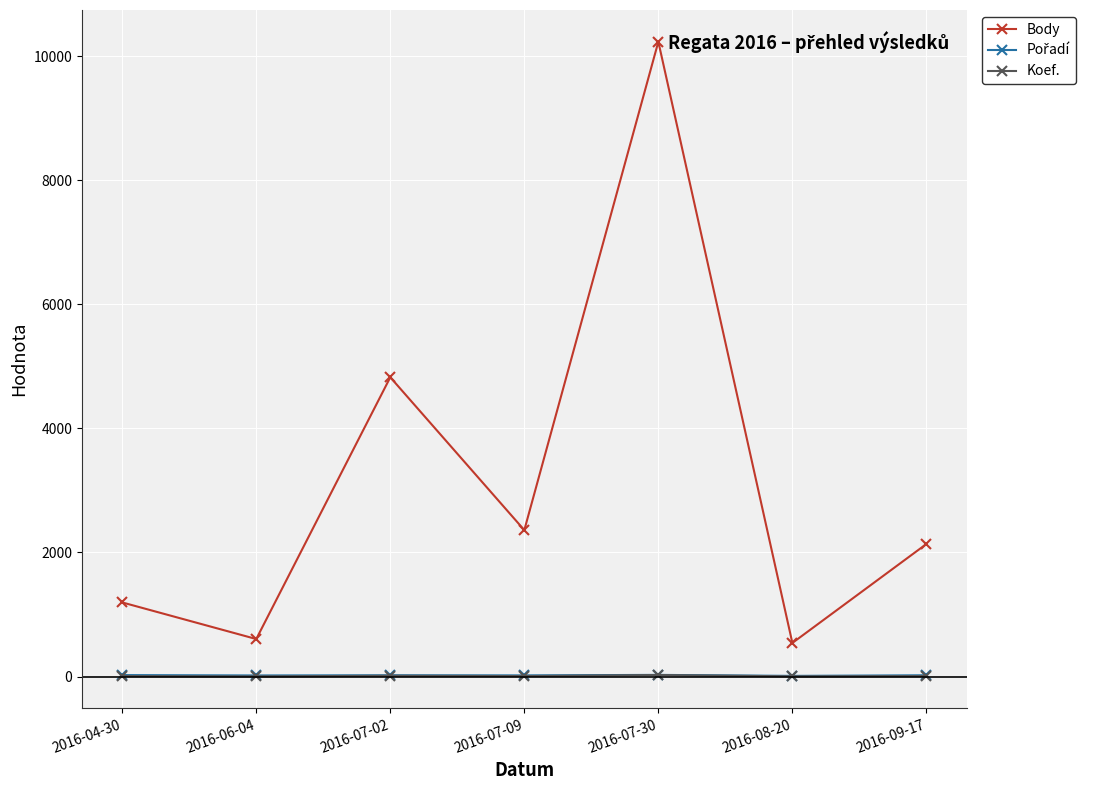

At which category is the sum across all series the highest?

2016-07-30